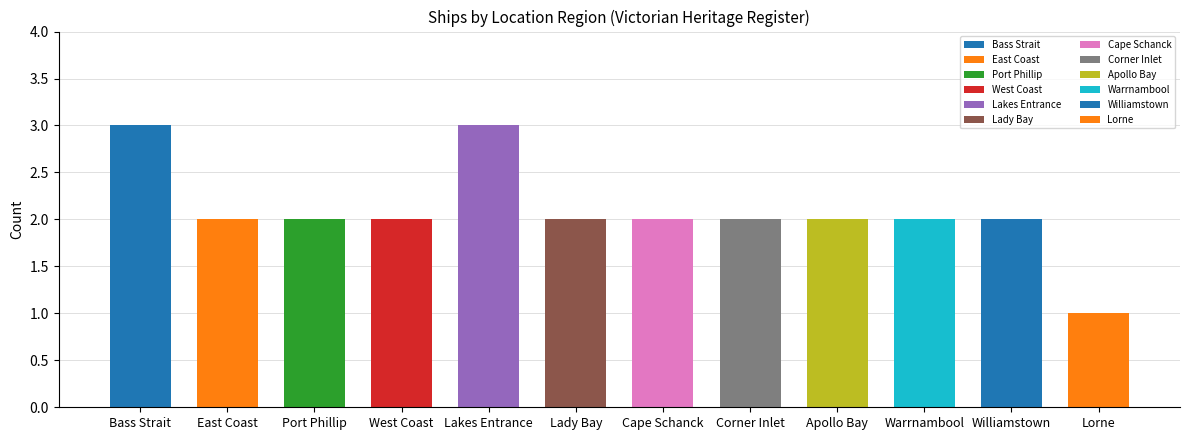

Which category has the lowest value across all series?

Lorne